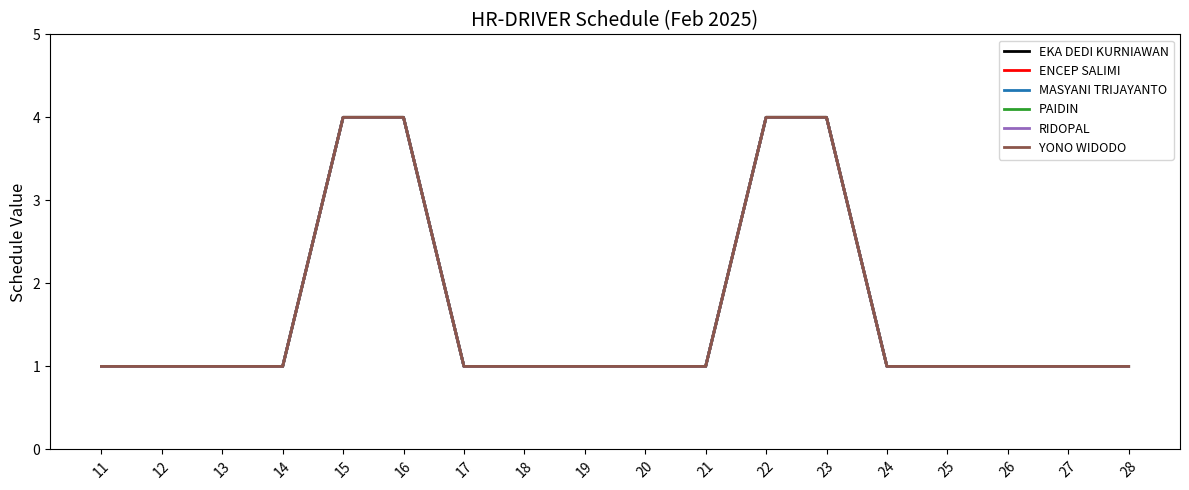

What is the difference between the maximum and second lowest values in the EKA DEDI KURNIAWAN series?

3